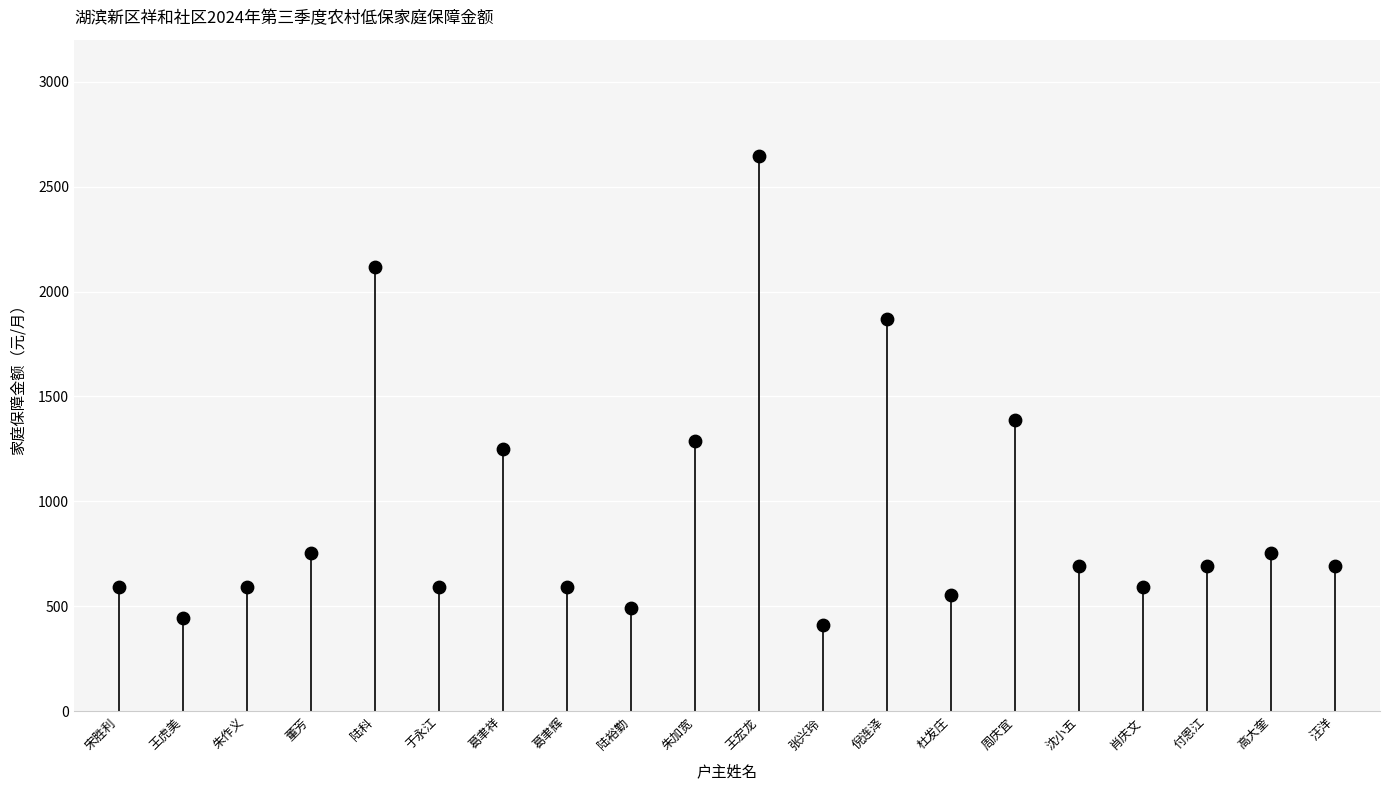

What Y value in the scatter plot is closest to 1527?

1386.0